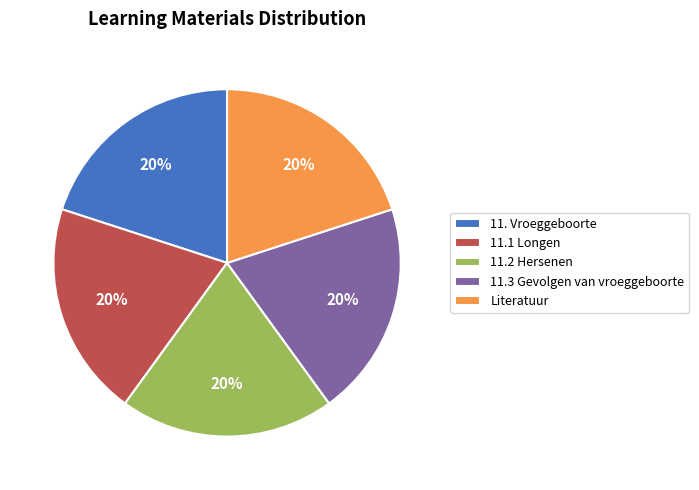

Is there any slice that represents more than half of the pie?

No